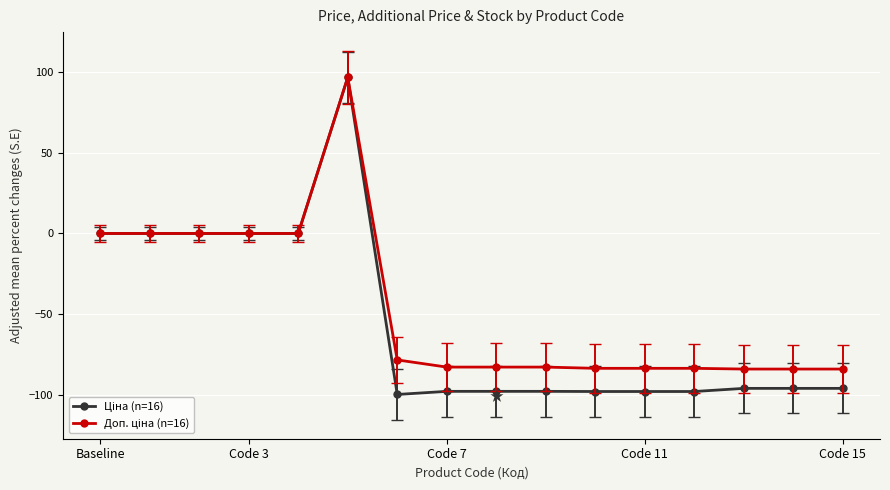

What is the maximum value shown in the chart?

96.7